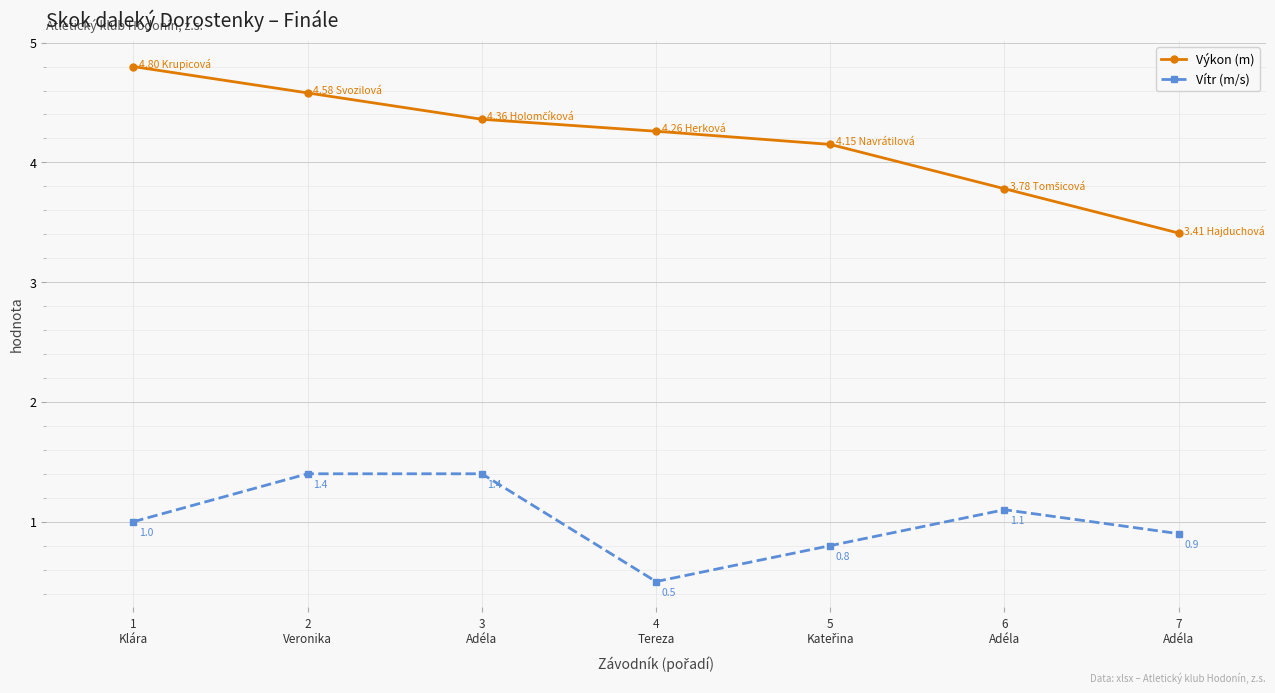

True or false: Vítr (m/s) has more than 0 points higher than both neighbors.

True